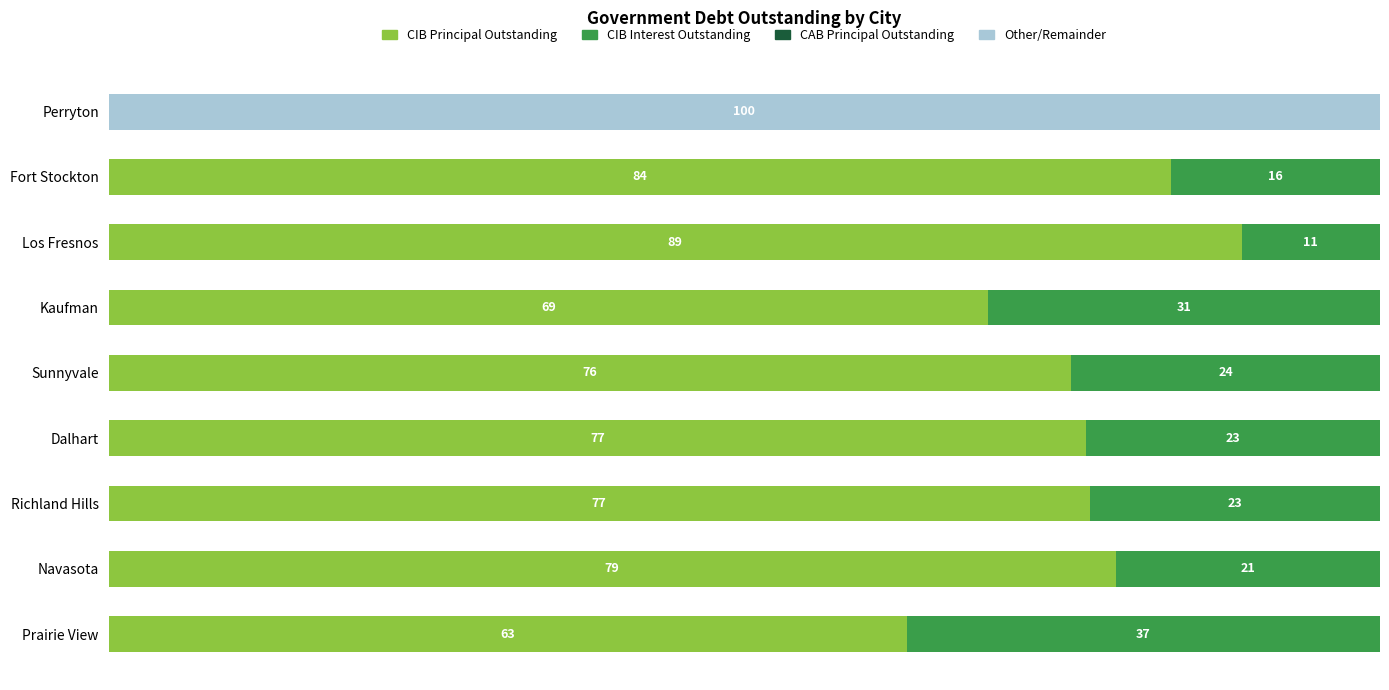

What is the difference between the maximum and minimum values in the CIB Principal Outstanding series?

89.1